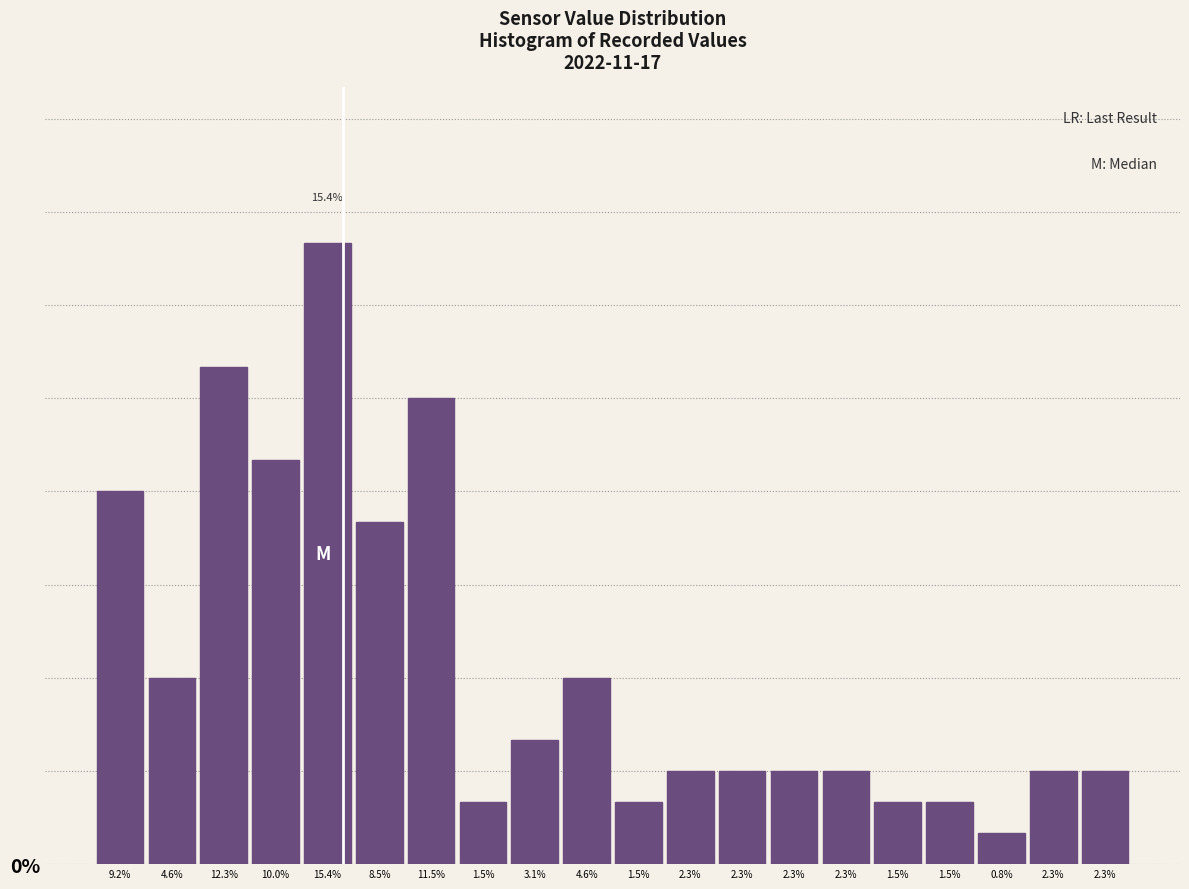

Does the chart contain any negative values?

No